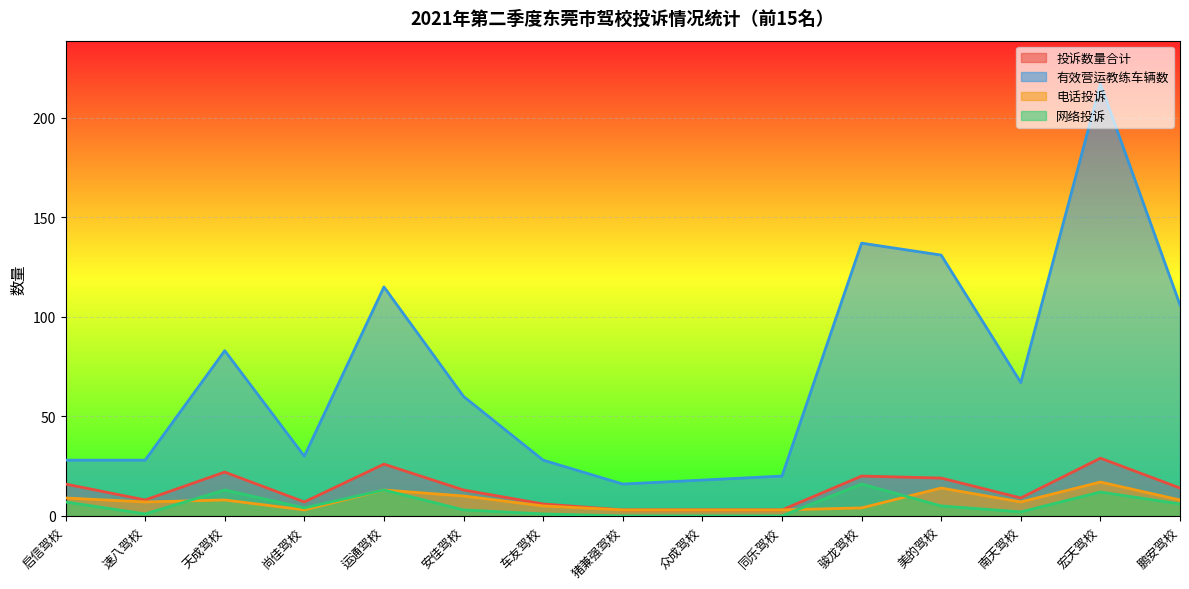

What are all the series names shown in the legend?

投诉数量合计, 有效营运教练车辆数, 电话投诉, 网络投诉